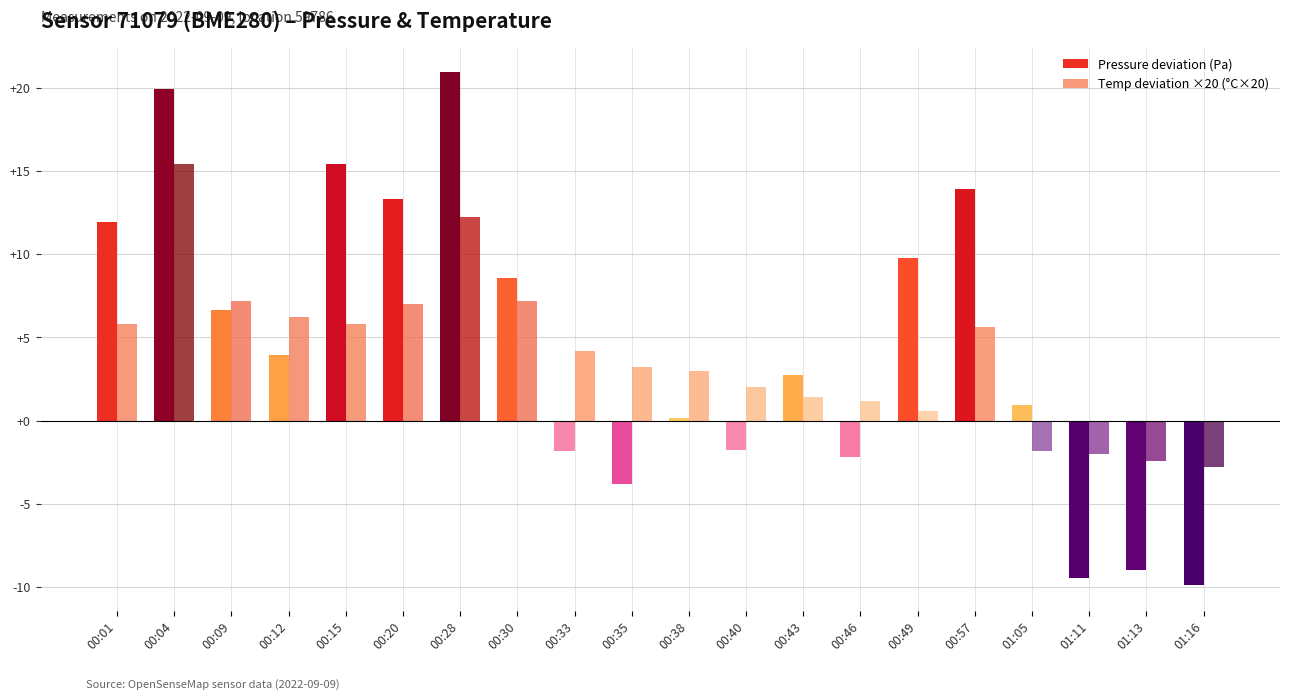

What is the label of the 20th bar from the left?

01:16